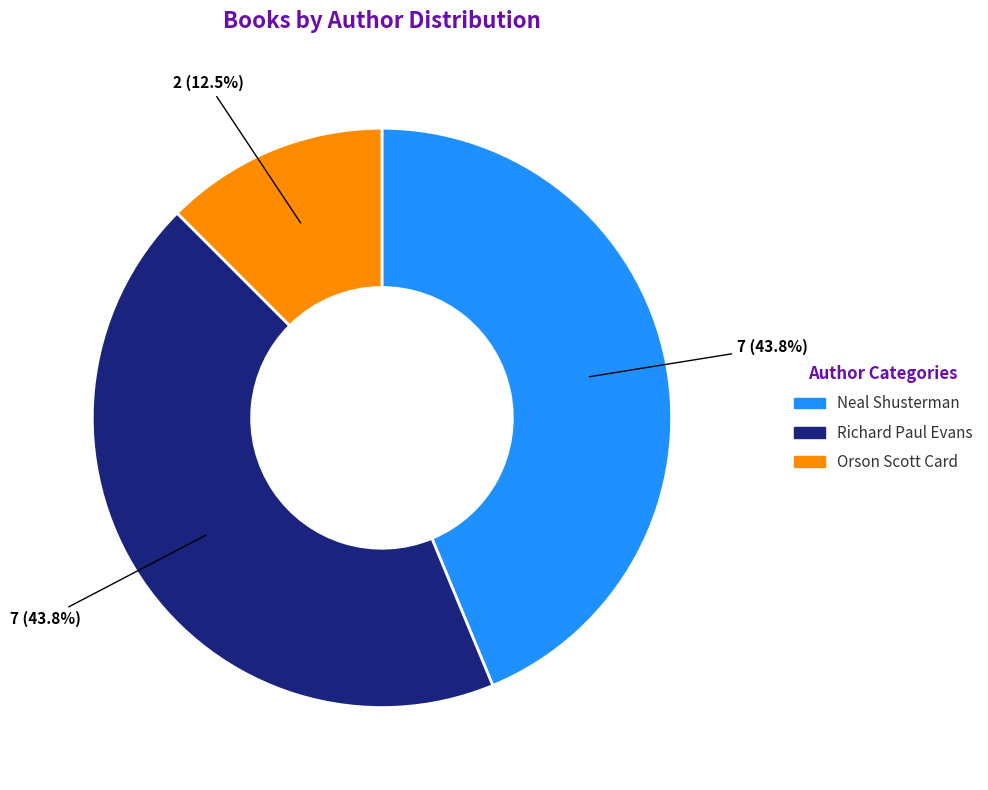

Count the number of slices in the pie.

3